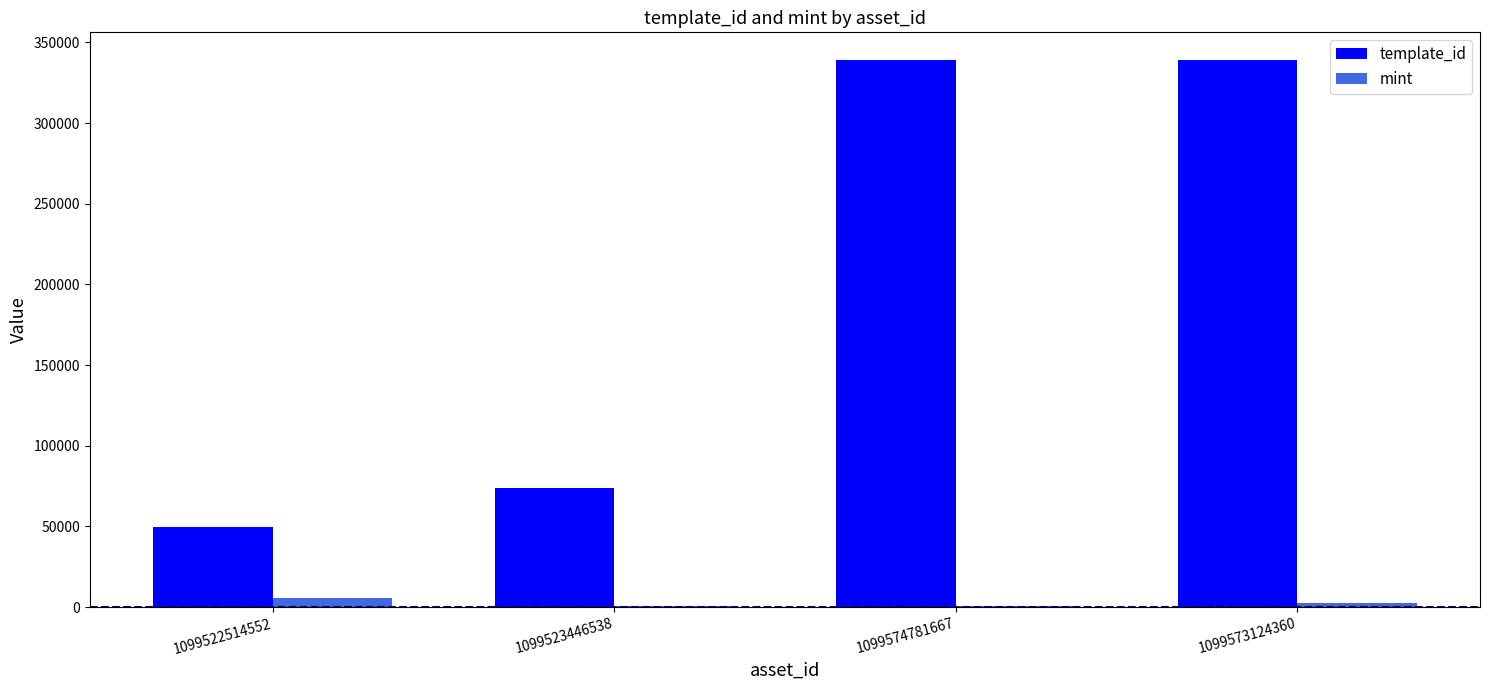

Where does the mint series first go above 2406?

1099522514552